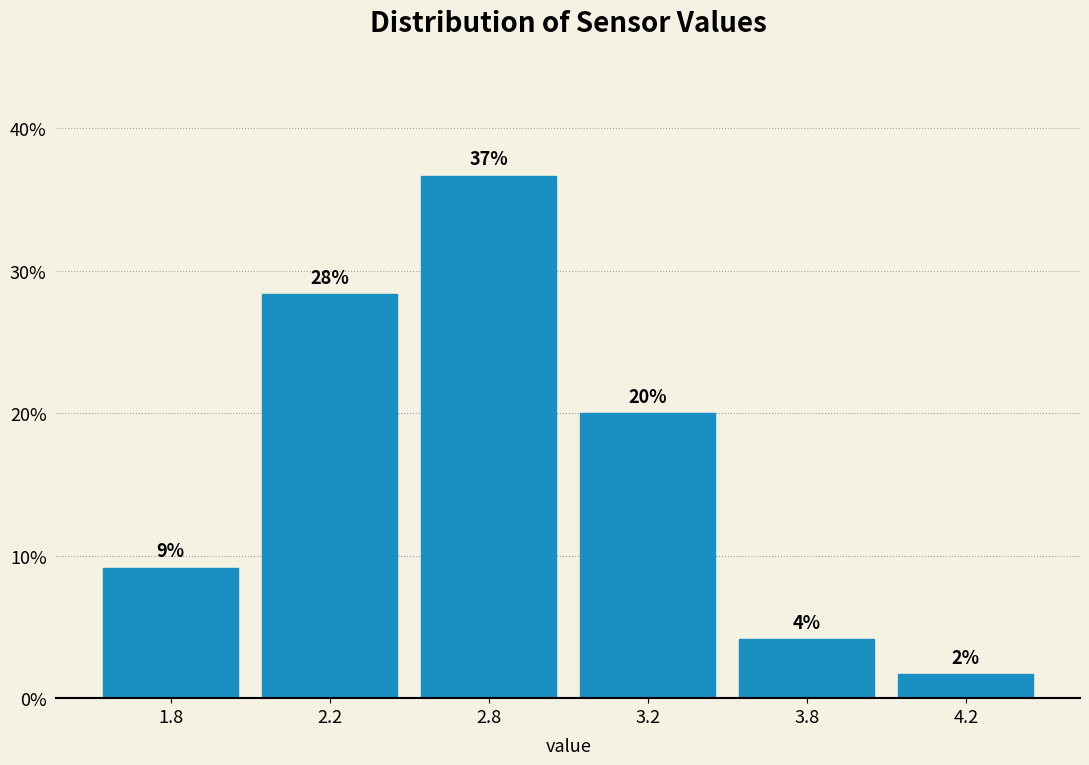

Does the chart contain any negative values?

No